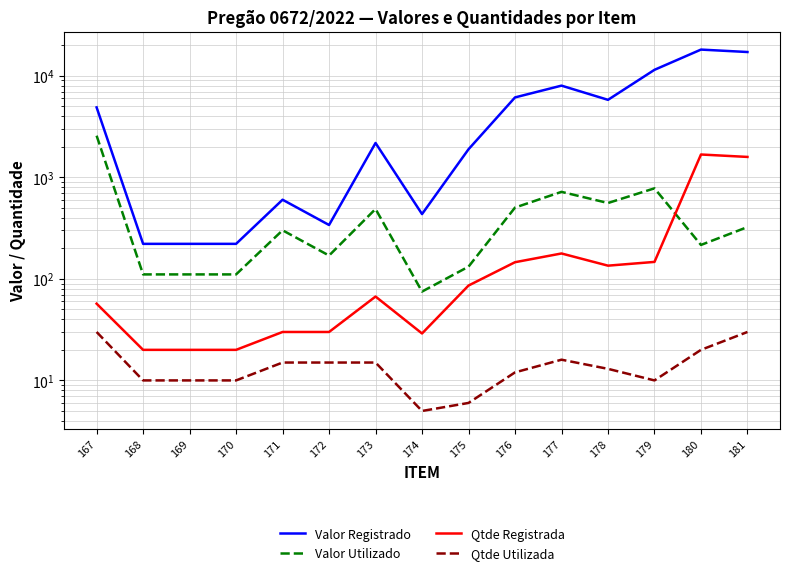

What are all the series names shown in the legend?

Valor Registrado, Valor Utilizado, Qtde Registrada, Qtde Utilizada